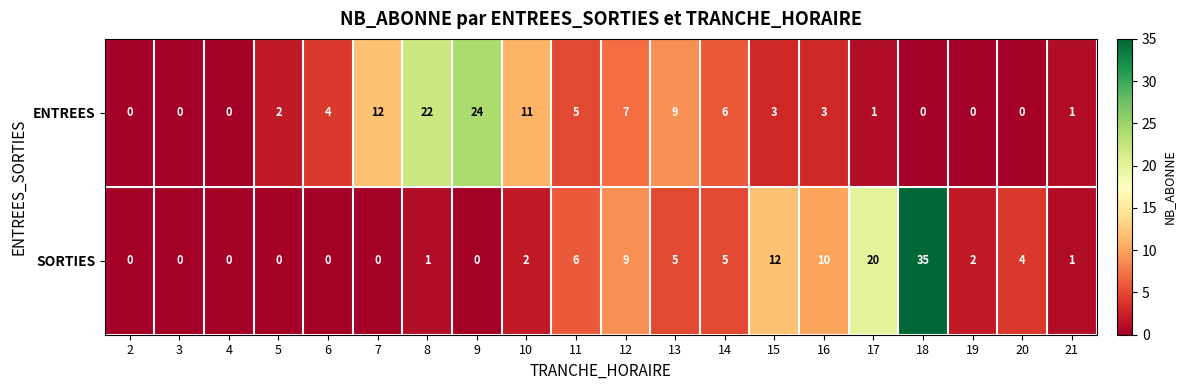

Which series has the largest range (max minus min)?

SORTIES